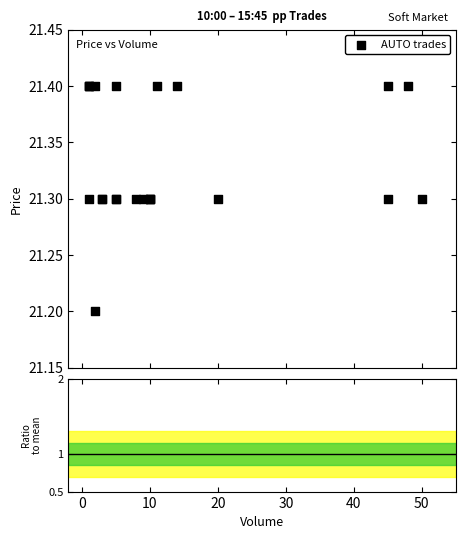

What Y value in the scatter plot is closest to 21?

21.2